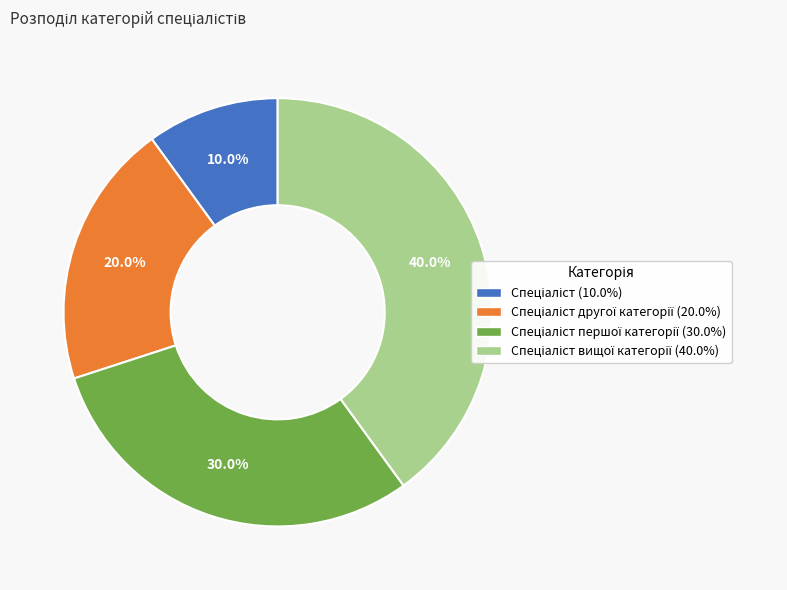

How many slices are in this pie chart?

4